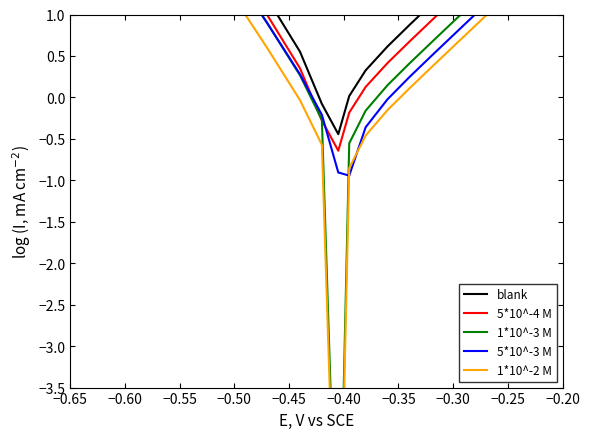

Rank the series at −0.55 from lowest to highest value.

1*10^-2 M, 1*10^-3 M, 5*10^-3 M, 5*10^-4 M, blank